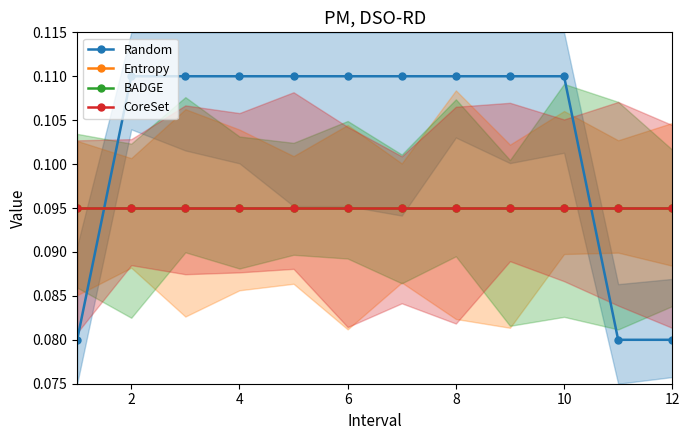

How many series are shown in this chart?

4